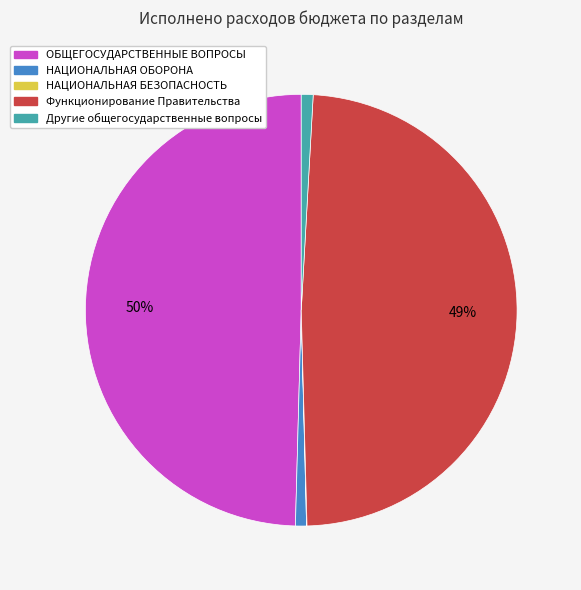

Is there any slice that represents more than half of the pie?

No